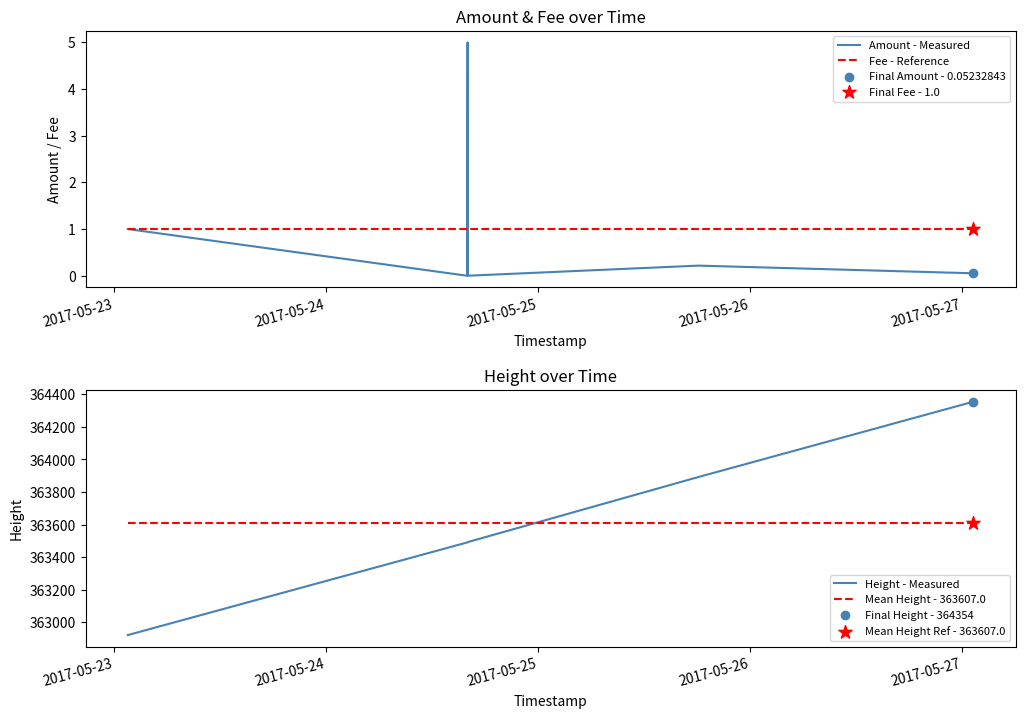

After their last crossing, which series has the higher values: Mean Height - 363607.0 or Height - Measured?

Height - Measured